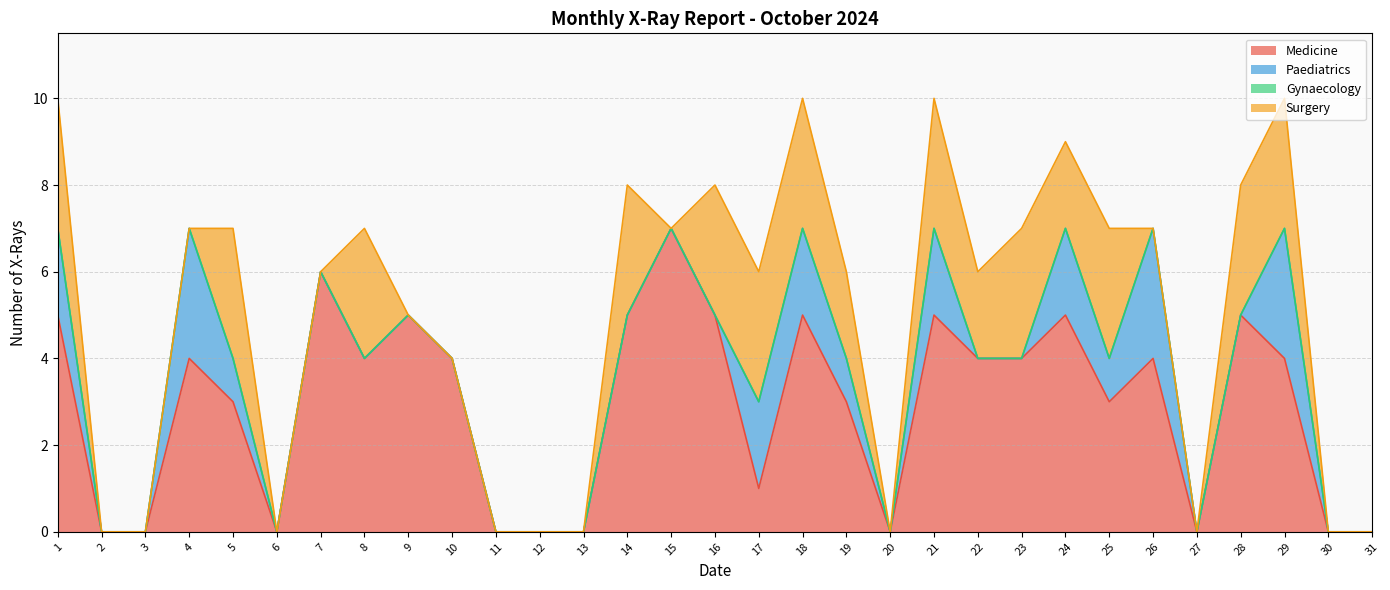

Between 8 and 26, which series saw the biggest shift?

Paediatrics